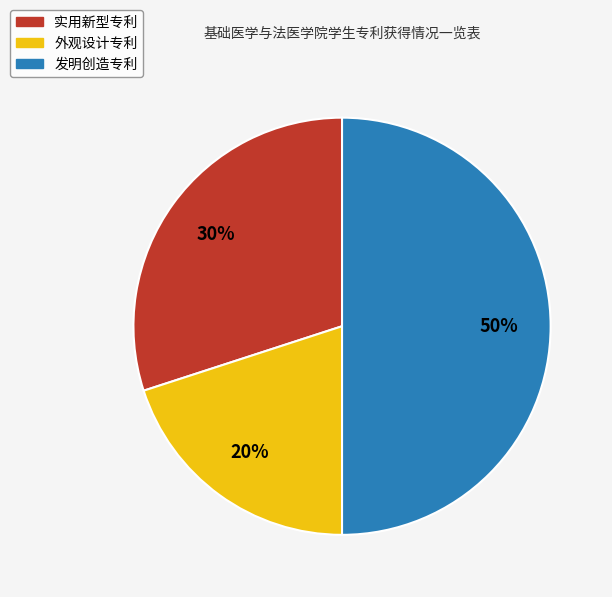

To the nearest percent, what portion does 实用新型专利 represent?

30%